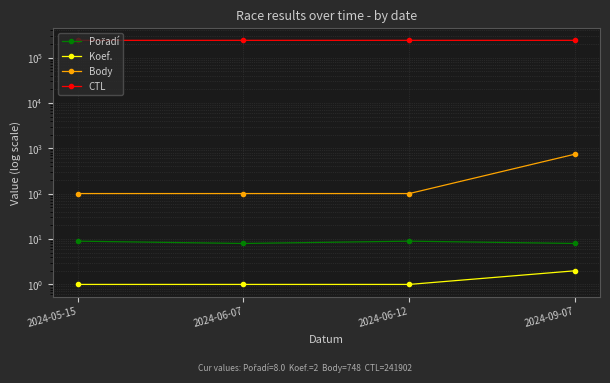

True or false: CTL and Koef. intersect in this chart.

False